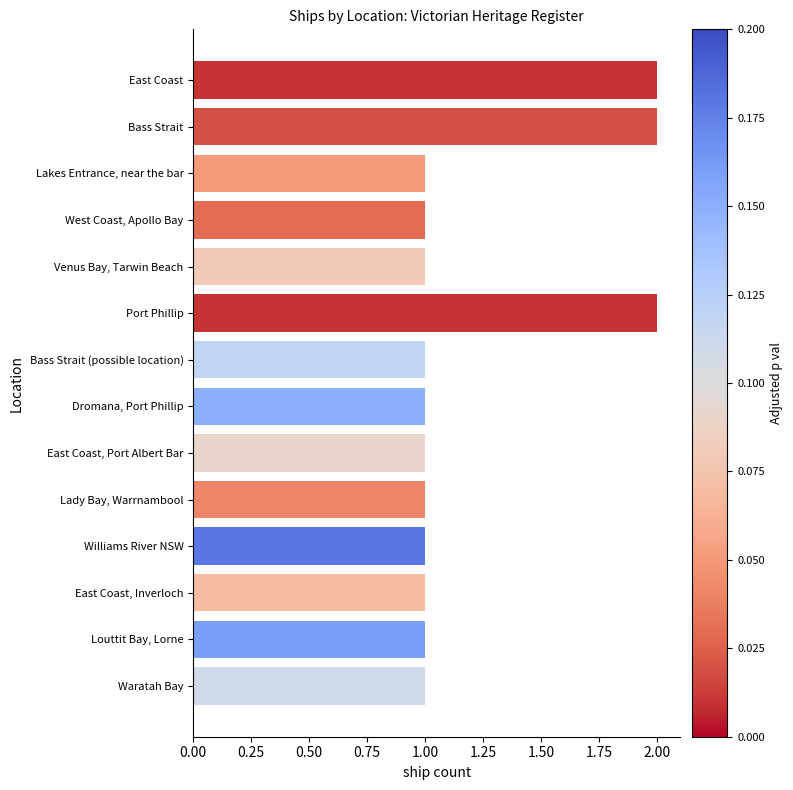

The value at East Coast, Inverloch is 2. True or false?

False